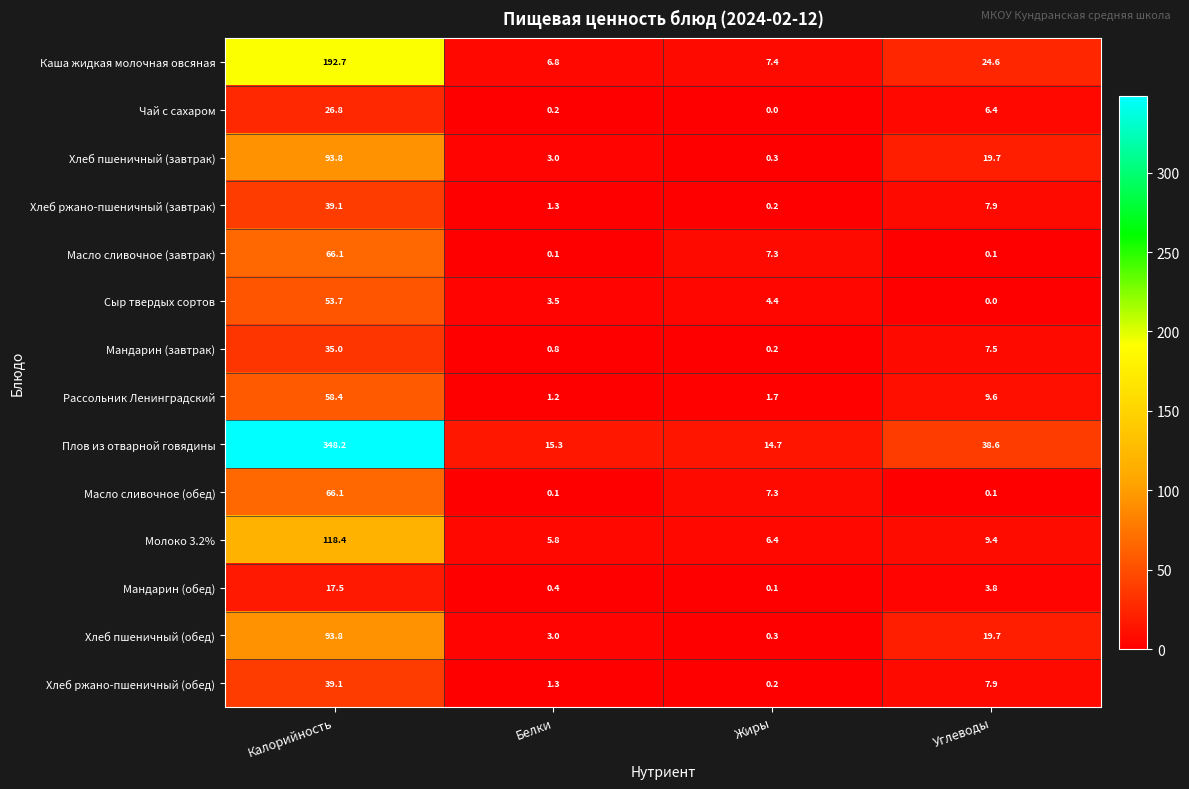

Is the value of Хлеб пшеничный (завтрак) at Жиры greater than the value of Рассольник Ленинградский at Белки?

No